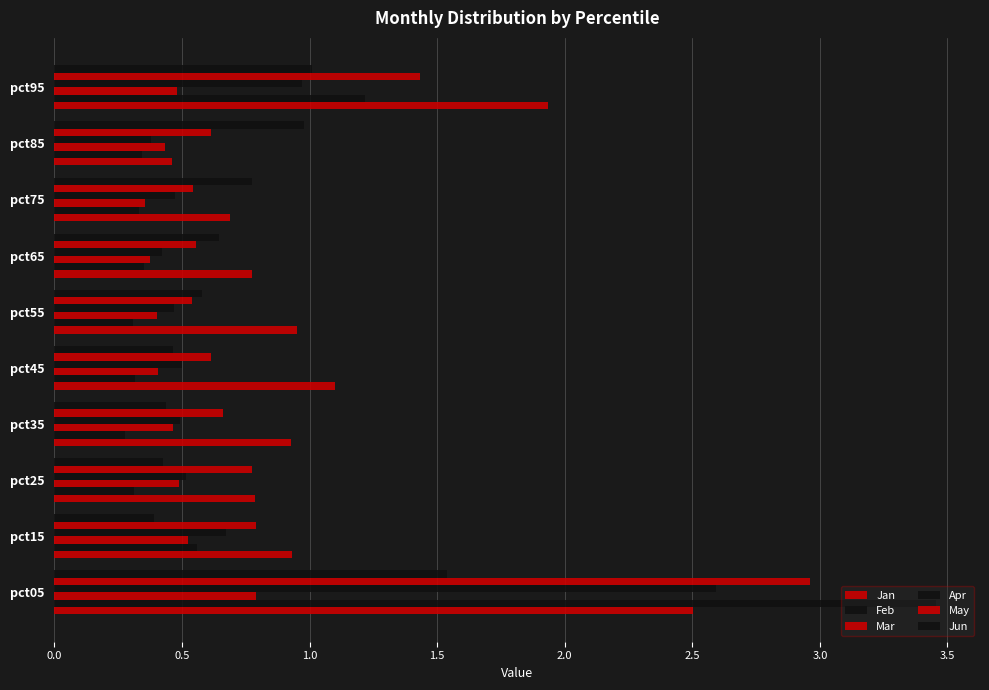

Which series has the largest total across all categories?

Jan